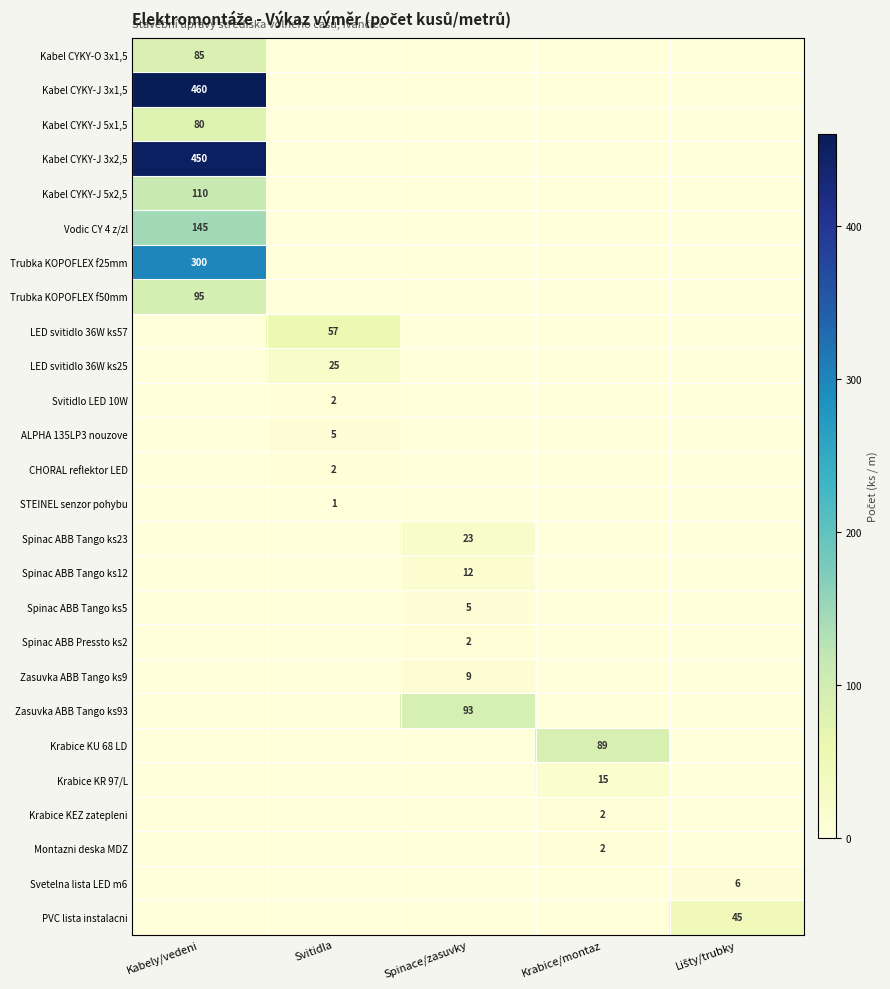

True or false: CHORAL reflektor LED has a value of 1 at Svitidla.

False